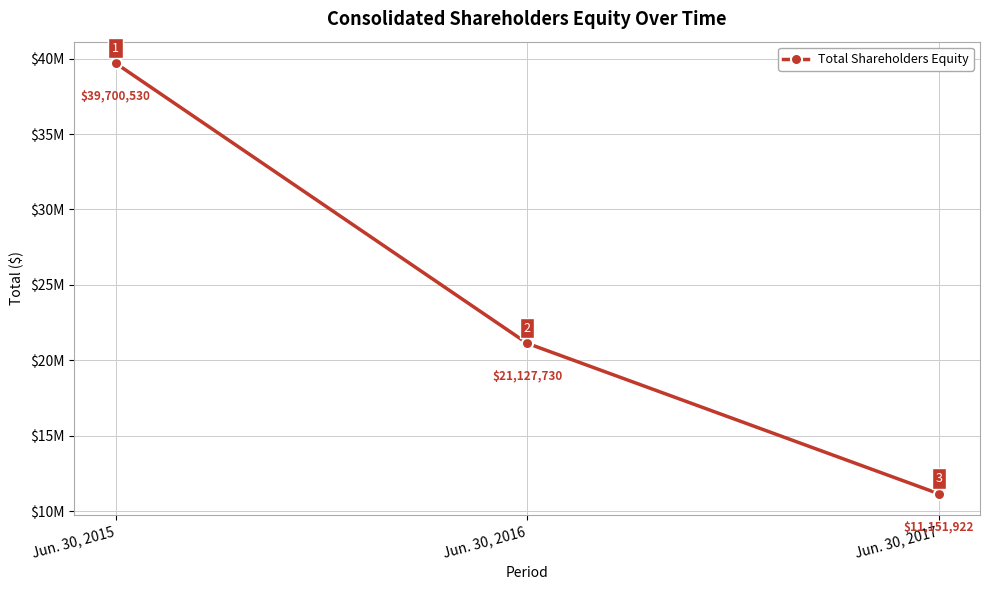

Does the chart display data point markers on the line(s)?

Yes